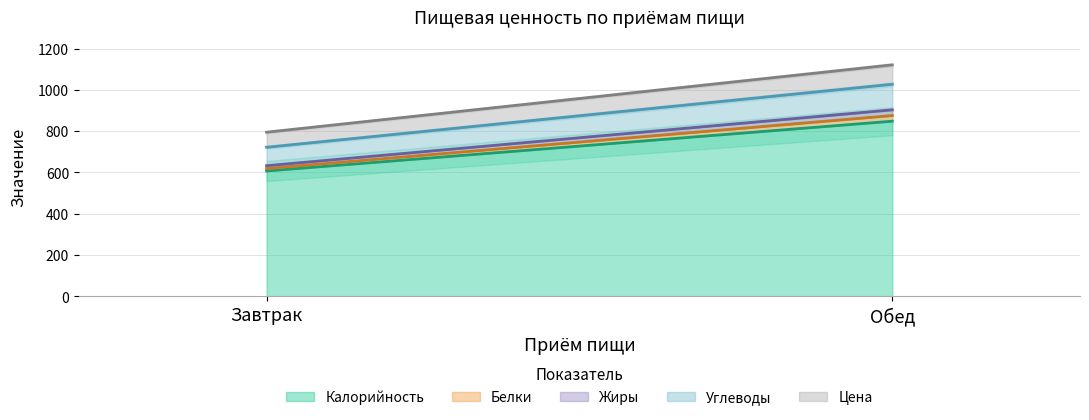

True or false: Цена has a value of 62.1 at Обед.

False